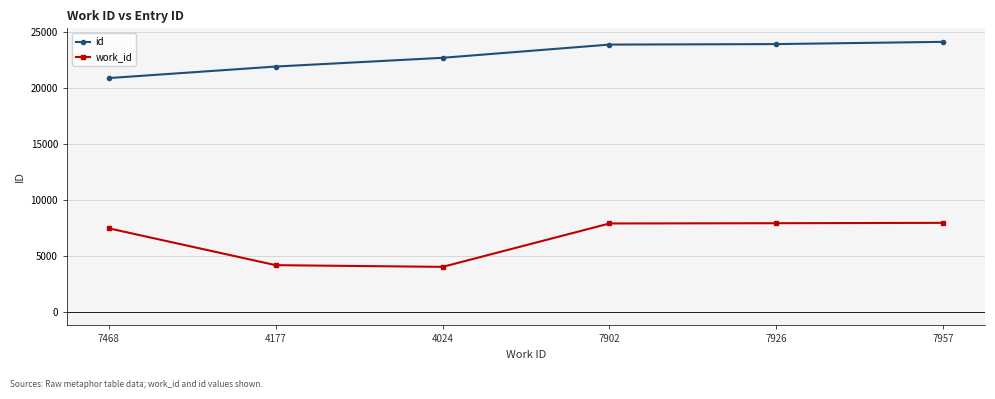

What is the difference between the highest and lowest values at 4177?

17745